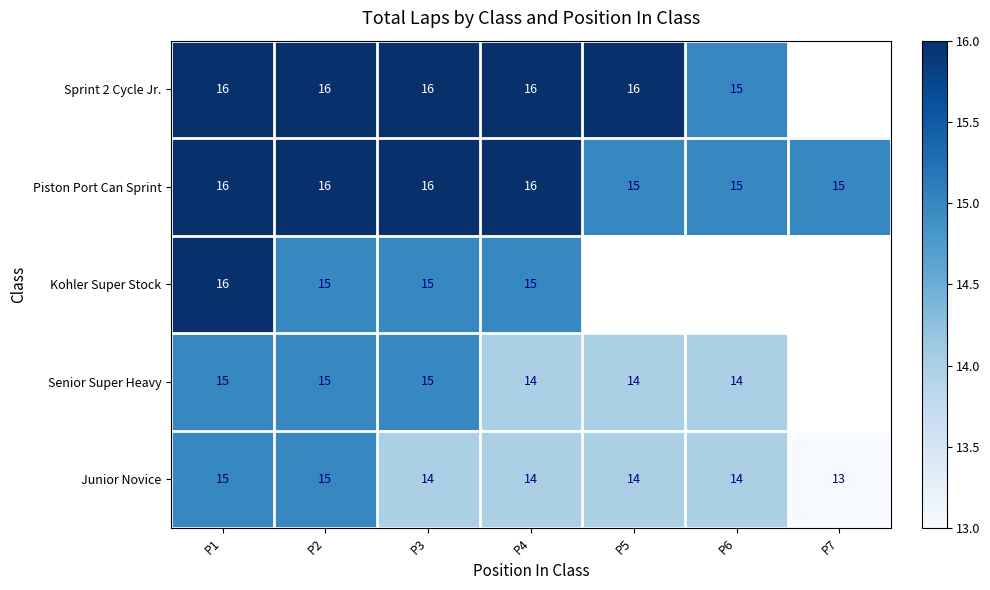

Which category has the highest value across all series?

P1